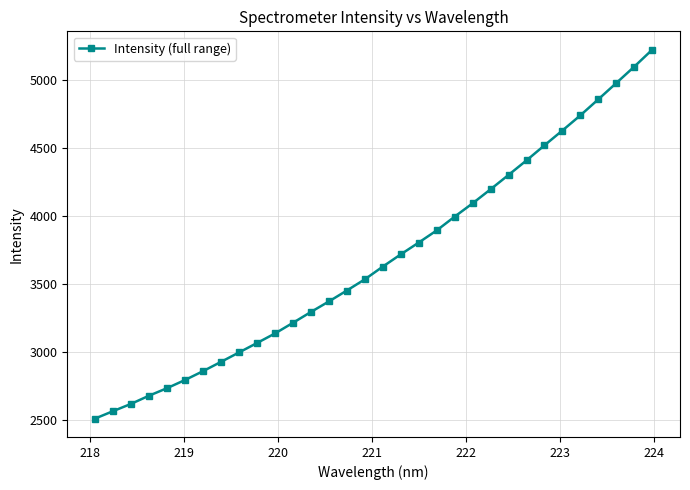

What is the maximum value shown in the chart?

5220.0